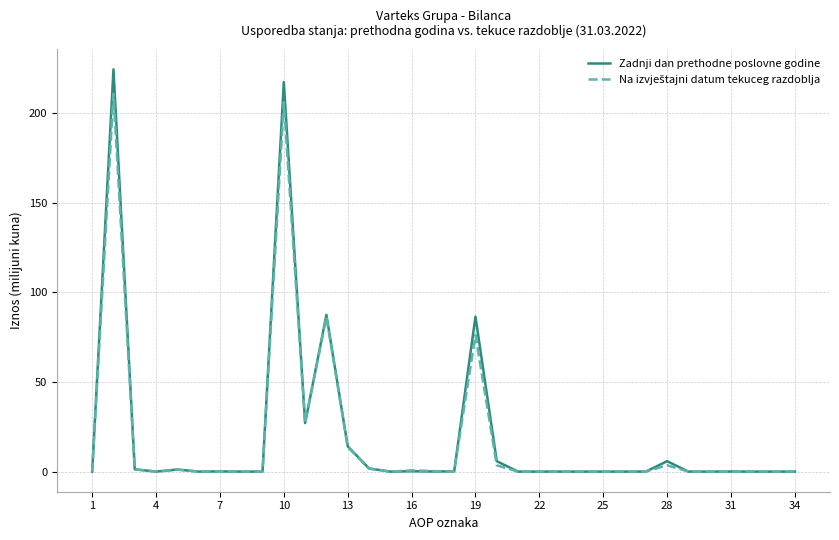

What is the maximum value shown in the chart?

224.5